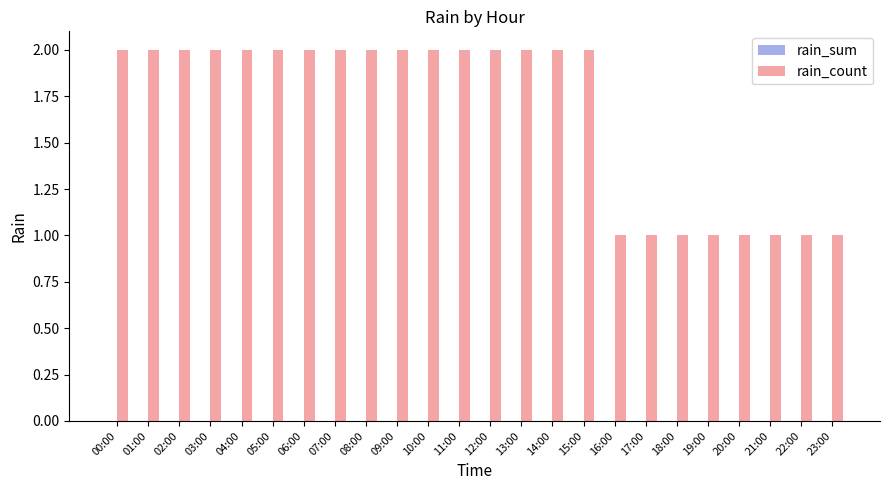

What is the ratio of the value at 05:00 to the value at 07:00?

1.0